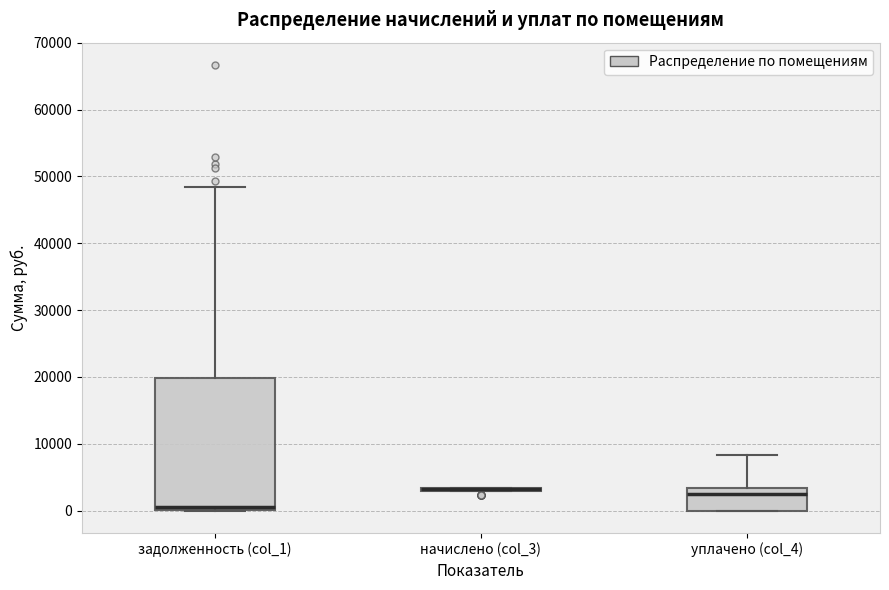

Reading left to right, transcribe this box plot: for each box, give where its median line is, the range the box spans, and where its two whiskers end, as read against the y-axis. The values are not printed on the chart, so give them approximately, as read against the axis.

задолженность (col_1): median 1000, box 0 to 20000, whiskers 0 to 48000
начислено (col_3): box collapsed to a line at 3000, whiskers 3000 to 3000
уплачено (col_4): median 2000, box 0 to 3000, whiskers 0 to 8000